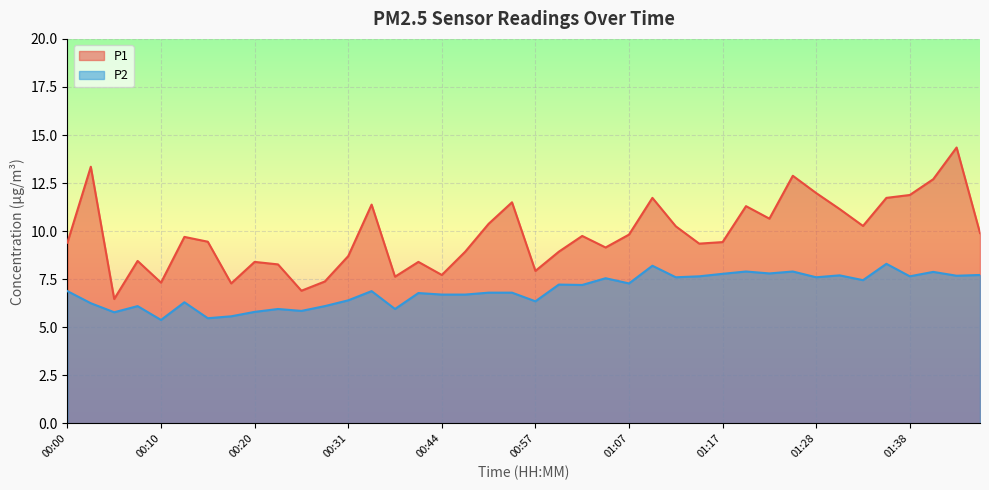

True or false: P1 and P2 cross at least once.

False